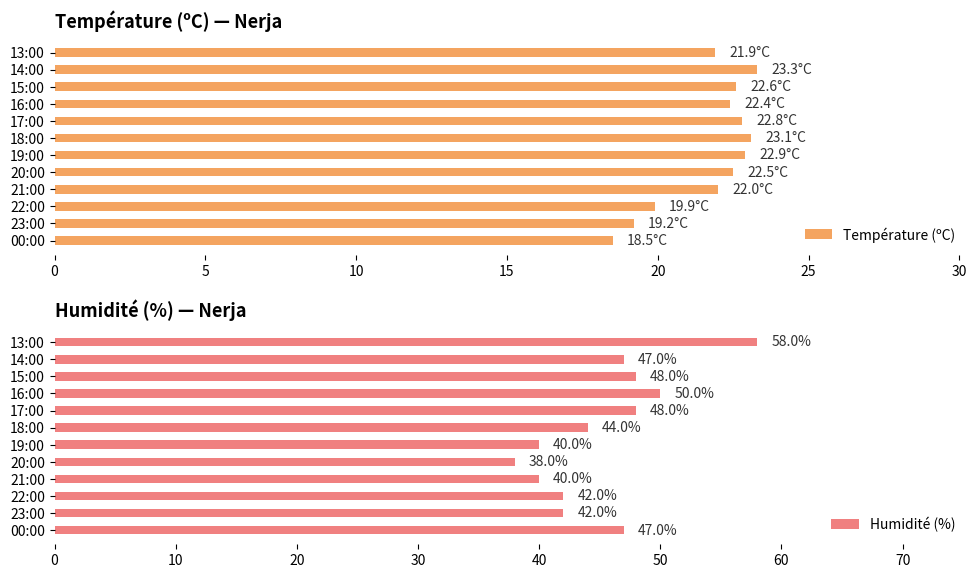

True or false: Température (ºC) has a value of 22.0 at 21:00.

True